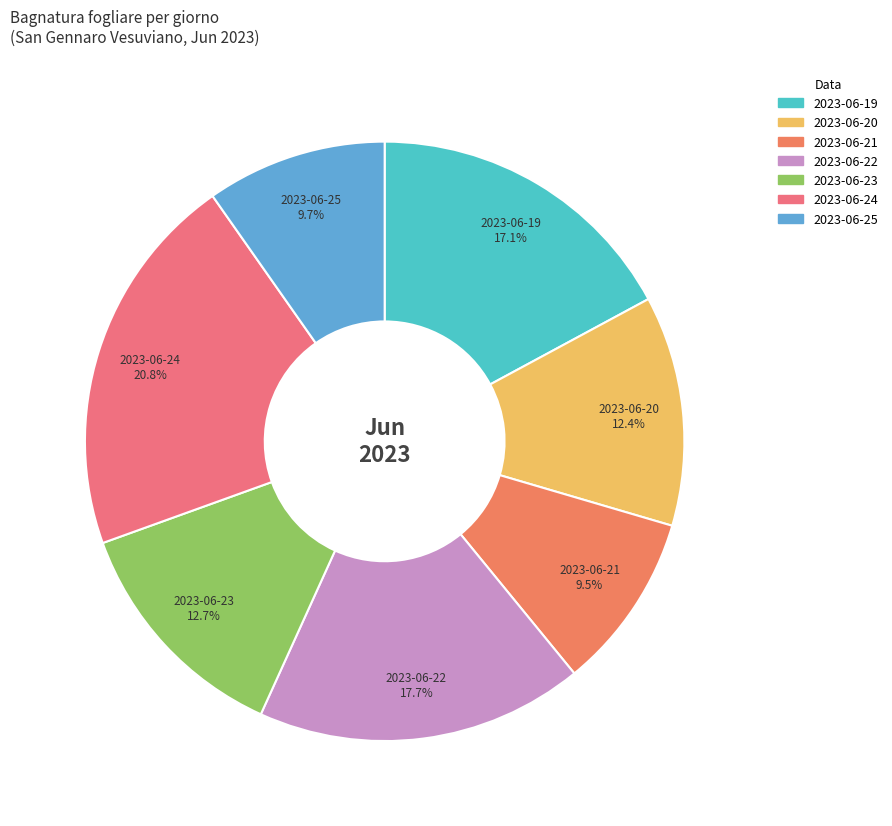

To the nearest percent, what percentage of the pie is 2023-06-25?

10%